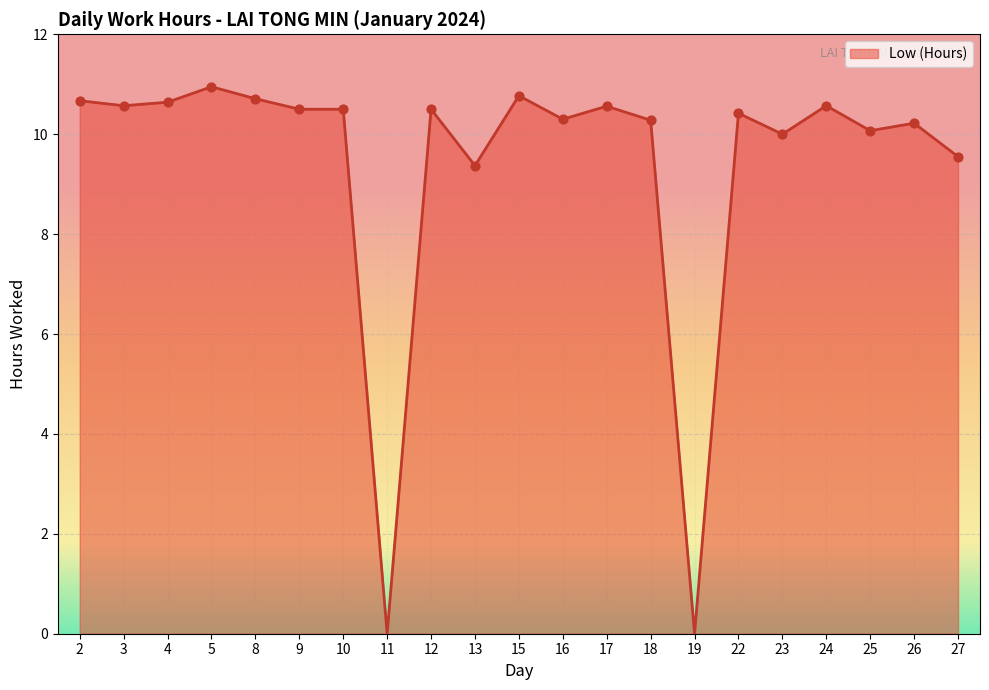

What is the ratio of the value at 12 to the value at 15?

1.0